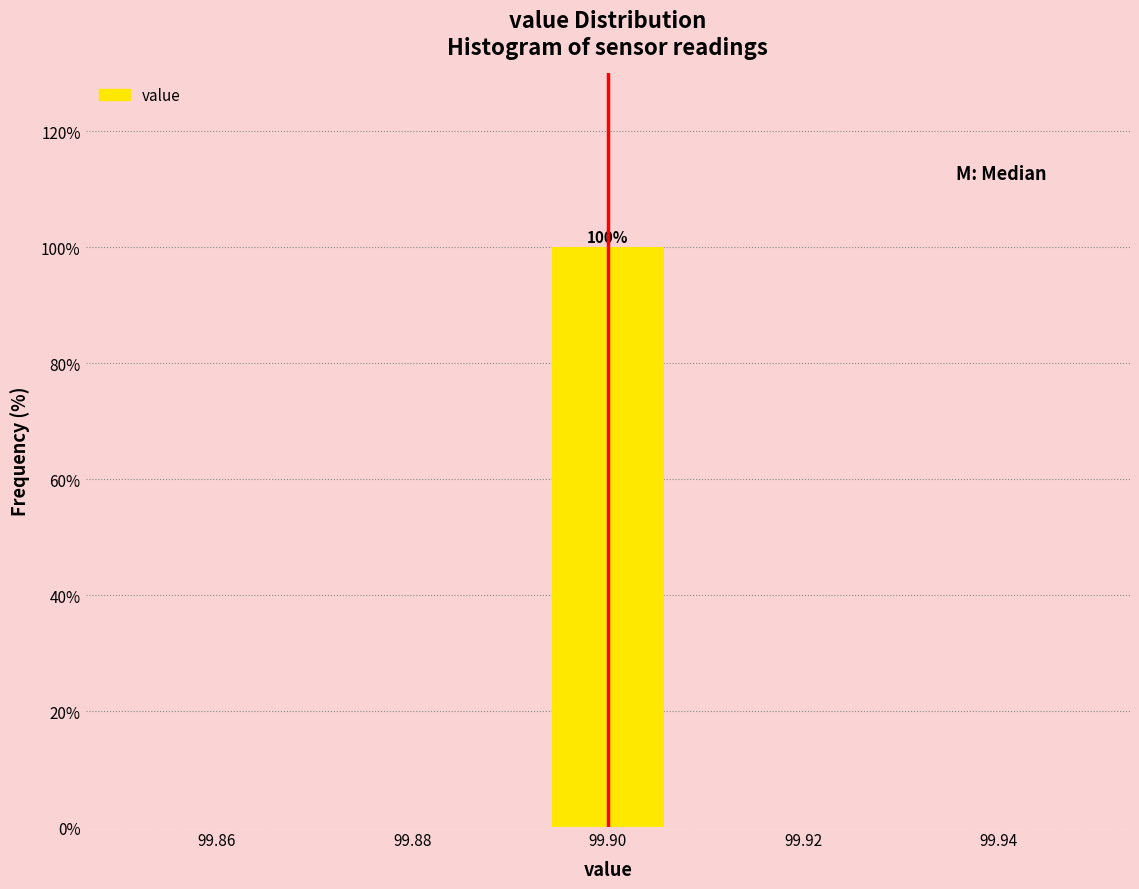

Over which range of the x-axis is the bar tallest?

99.892 to 99.908